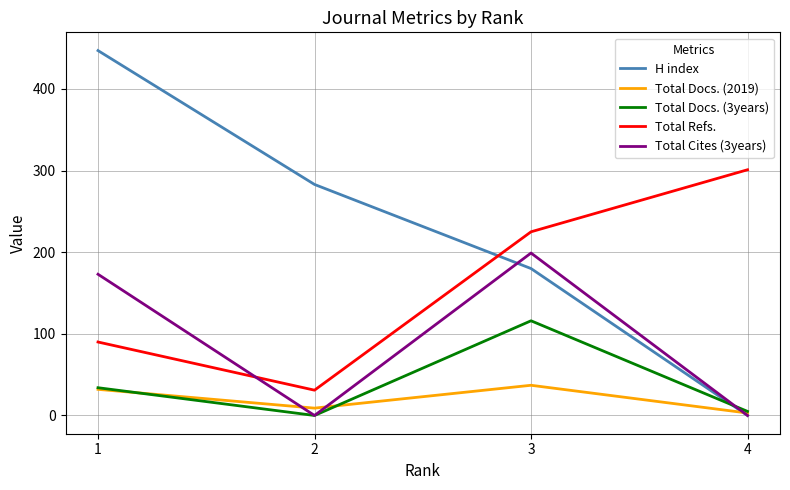

What is the difference between the maximum and minimum values in the Total Cites (3years) series?

199